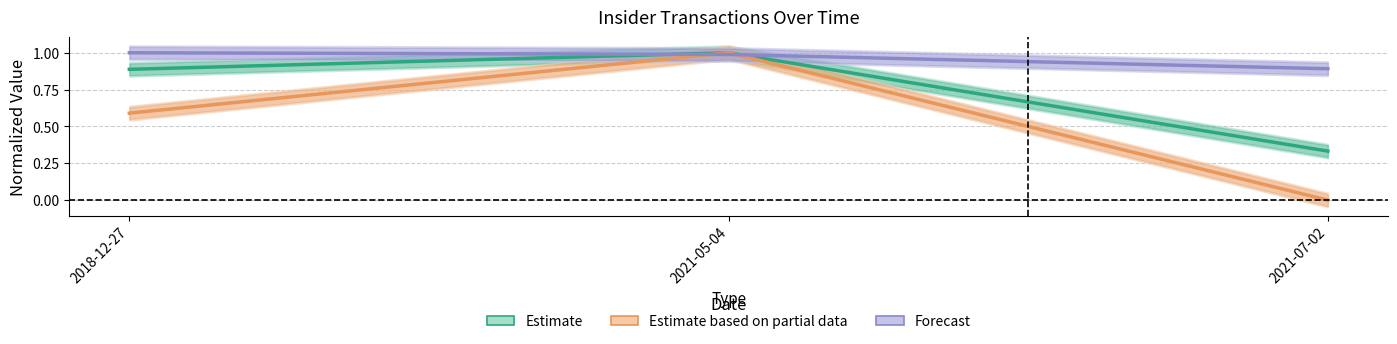

Rank the categories by Estimate value from lowest to highest.

2021-07-02, 2018-12-27, 2021-05-04